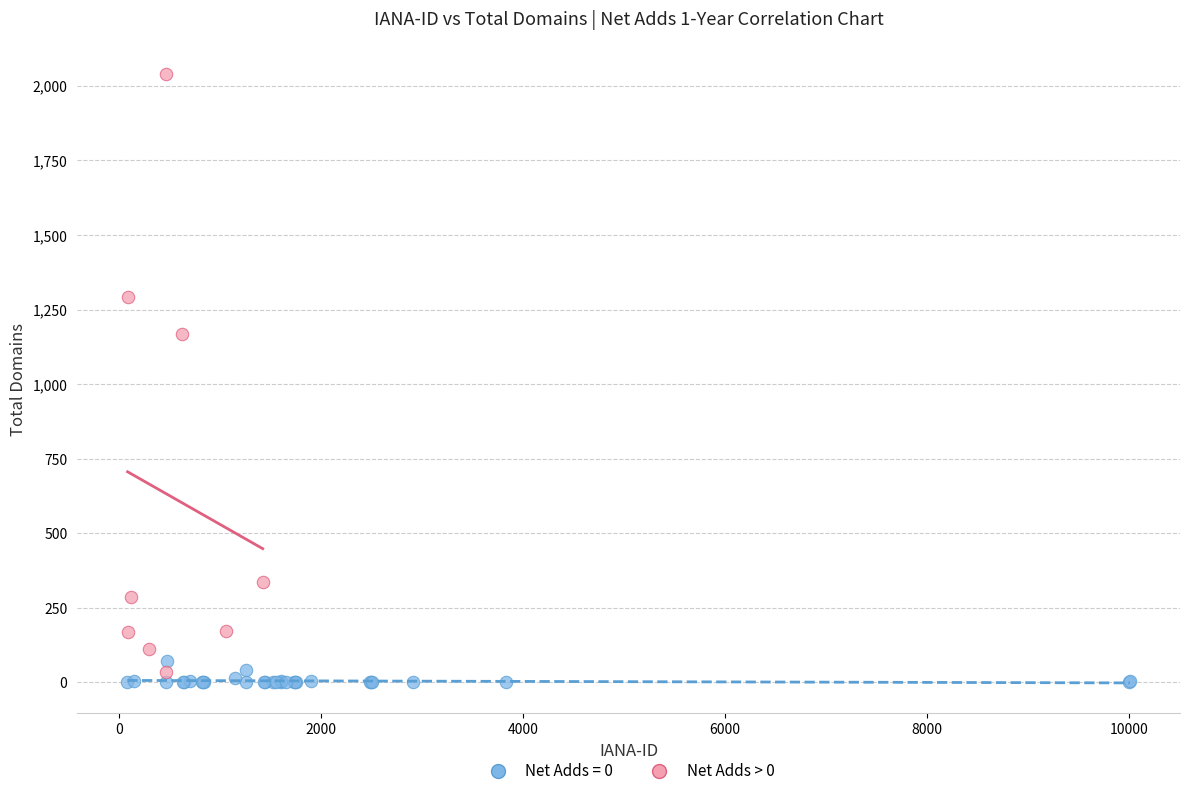

Which series contains the highest Y value?

Net Adds > 0